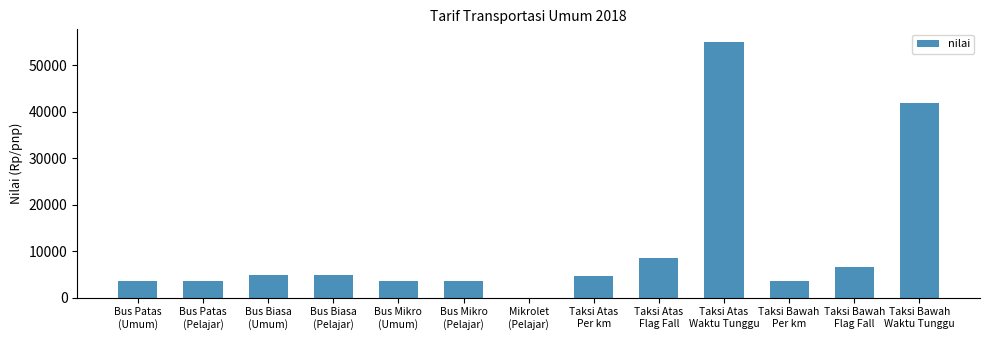

What is the change in value from Bus Patas
(Umum) to Bus Biasa
(Pelajar)?

+1300